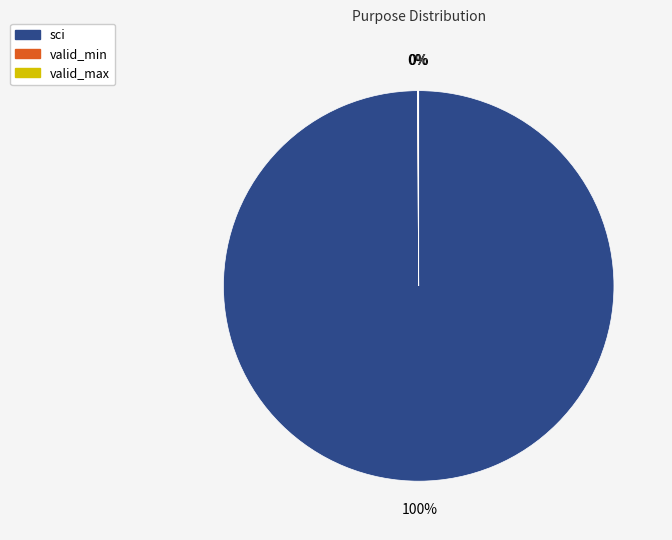

To the nearest percent, what portion does sci represent?

100%